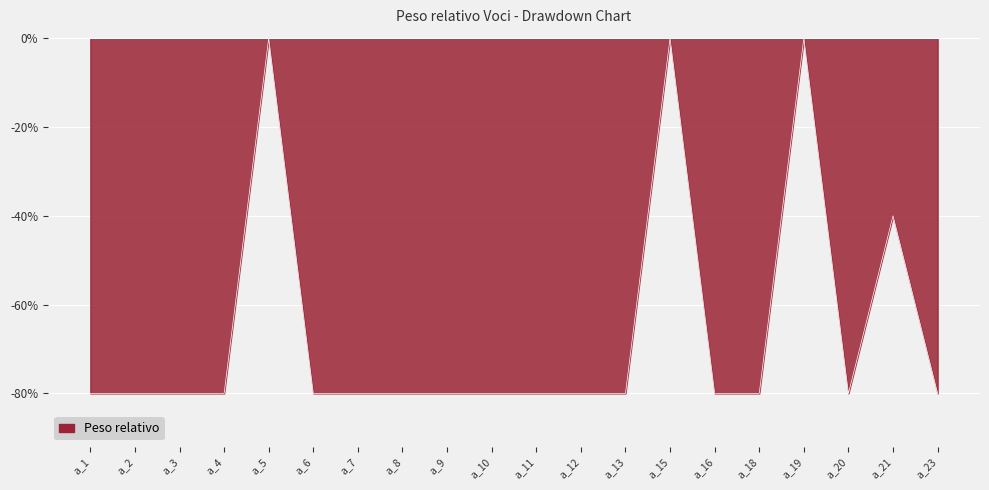

True or false: the data shows 0 at a_15.

True